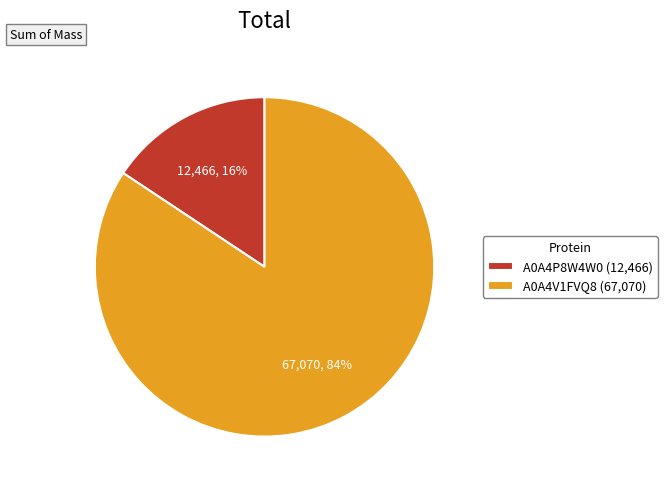

Is there any slice that represents more than half of the pie?

Yes